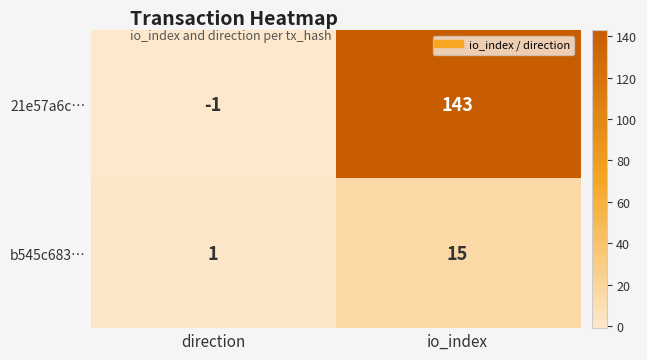

Which series changed the most between direction and io_index?

21e57a6c…